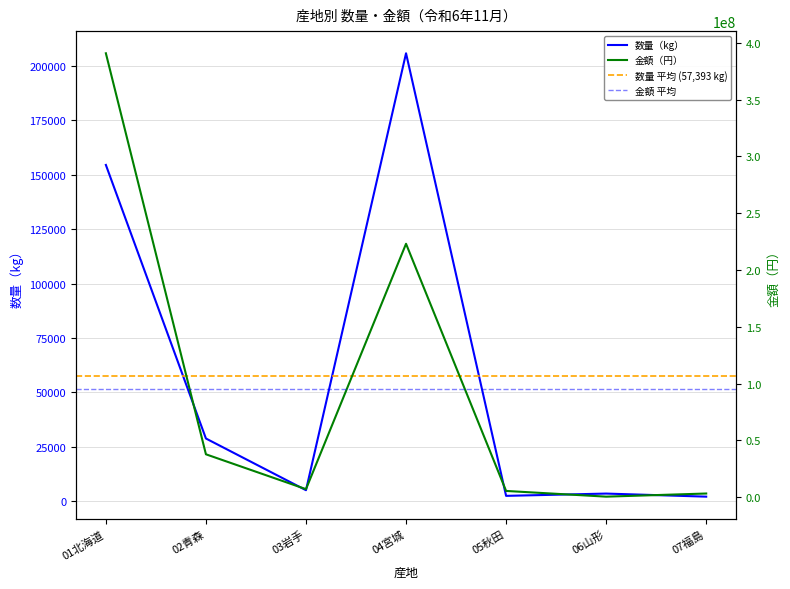

What is the label of the 1st point from the left?

01北海道